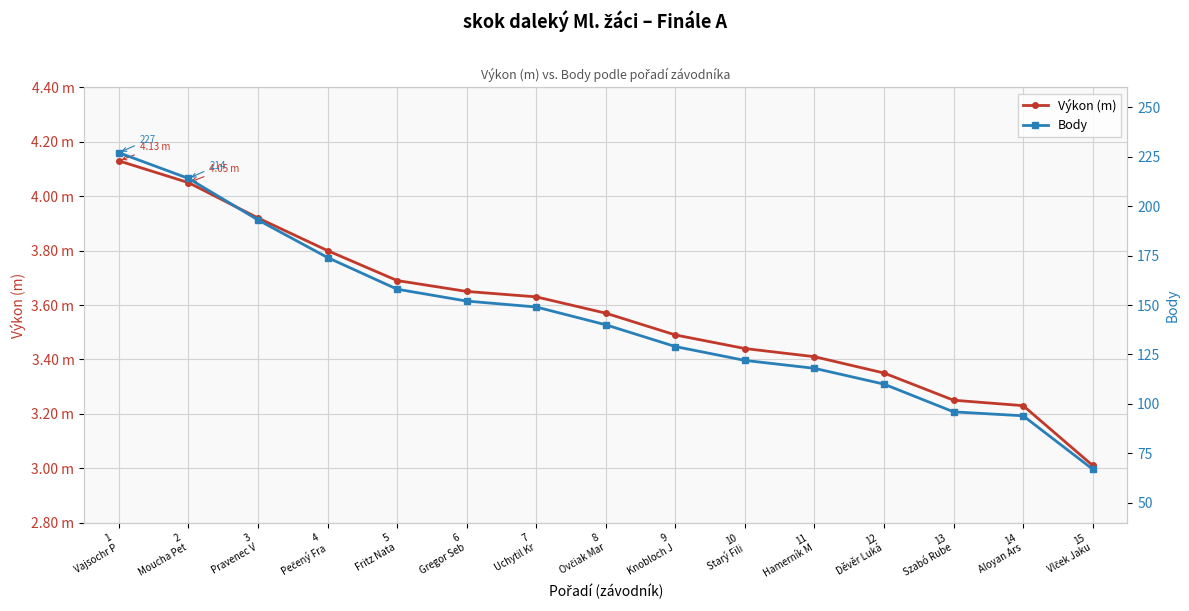

Between 5
Fritz Nata and 14
Aloyan Ars, which series saw the biggest shift?

Body